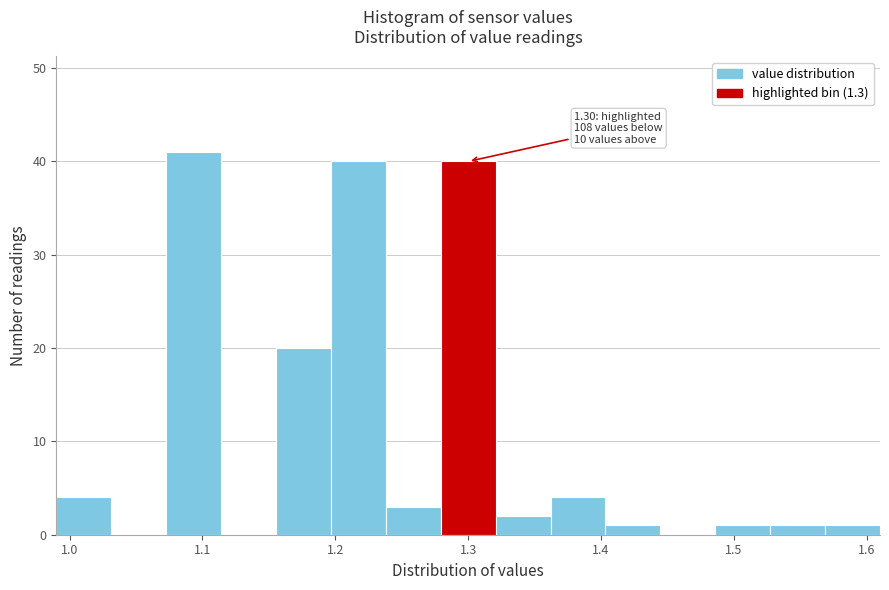

Over which range of the x-axis is the bar tallest?

1.07 to 1.11